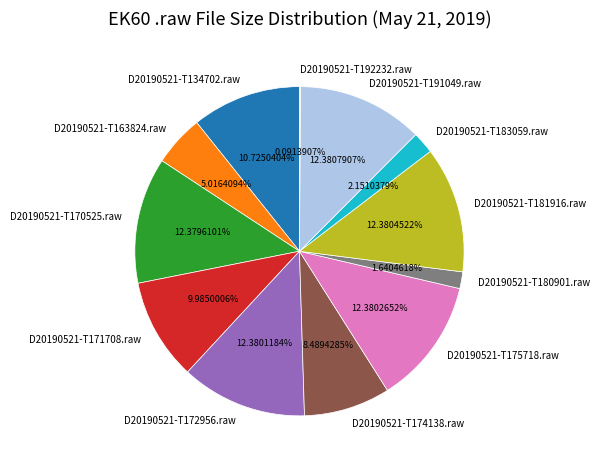

Combined, do D20190521-T172956.raw and D20190521-T163824.raw account for over 50%?

No